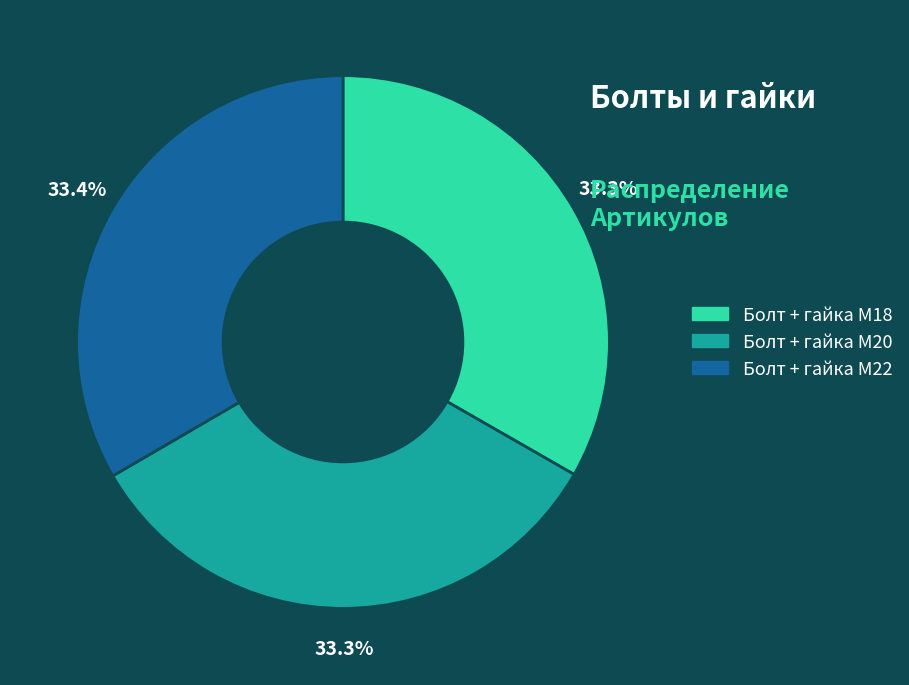

Approximately how many times larger is the value at Болт + гайка M22 compared to Болт + гайка M18?

1.0